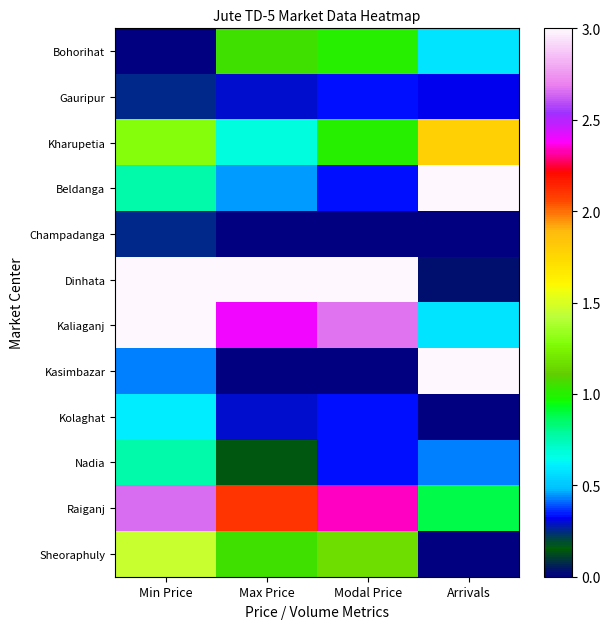

Reading right to left, extract all data points from this chart.

Bohorihat: Arrivals=0.6	Modal Price=1.0	Max Price=1.1	Min Price=0.0
Gauripur: Arrivals=0.3	Modal Price=0.3	Max Price=0.3	Min Price=0.3
Kharupetia: Arrivals=1.8	Modal Price=1.0	Max Price=0.7	Min Price=1.3
Beldanga: Arrivals=3.0	Modal Price=0.3	Max Price=0.5	Min Price=0.8
Champadanga: Arrivals=0.0	Modal Price=0.0	Max Price=0.0	Min Price=0.3
Dinhata: Arrivals=0.0	Modal Price=3.0	Max Price=3.0	Min Price=3.0
Kaliaganj: Arrivals=0.6	Modal Price=2.7	Max Price=2.4	Min Price=3.0
Kasimbazar: Arrivals=3.0	Modal Price=0.0	Max Price=0.0	Min Price=0.4
Kolaghat: Arrivals=0.0	Modal Price=0.3	Max Price=0.3	Min Price=0.6
Nadia: Arrivals=0.4	Modal Price=0.3	Max Price=0.1	Min Price=0.8
Raiganj: Arrivals=0.9	Modal Price=2.3	Max Price=2.1	Min Price=2.7
Sheoraphuly: Arrivals=0.0	Modal Price=1.2	Max Price=1.1	Min Price=1.5